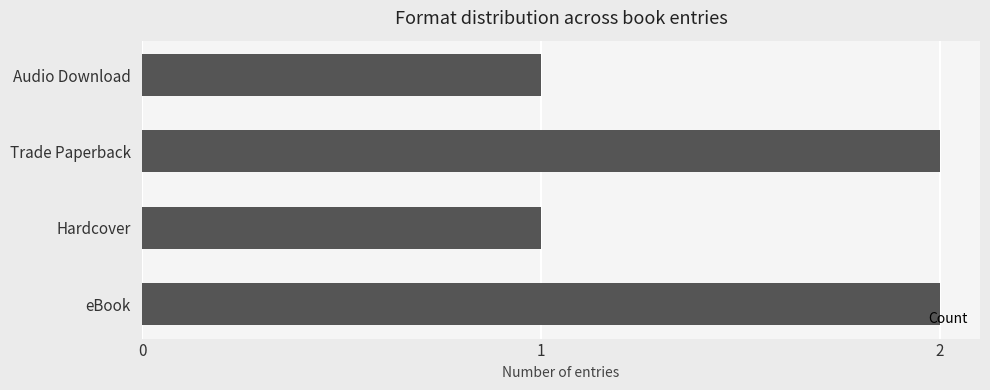

True or false: the data shows 3 at Trade Paperback.

False